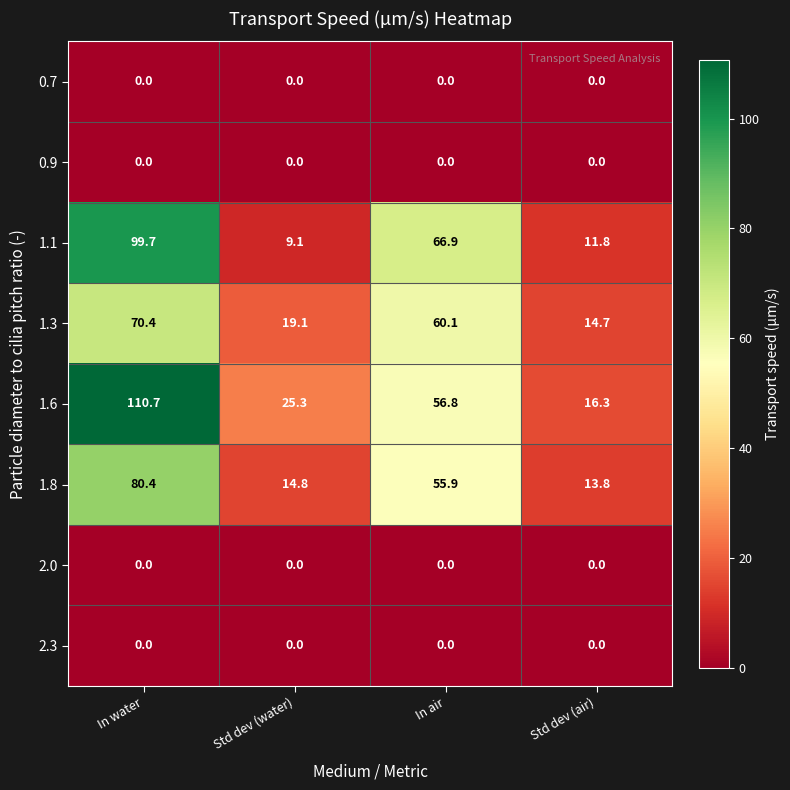

What is the total value across all series at Std dev (air)?

56.6